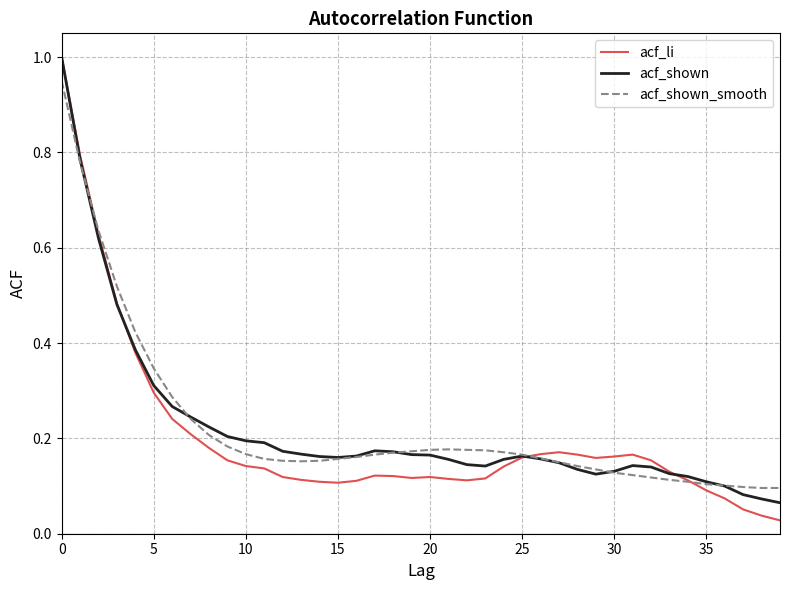

At how many categories does at least one series exceed 0?

40